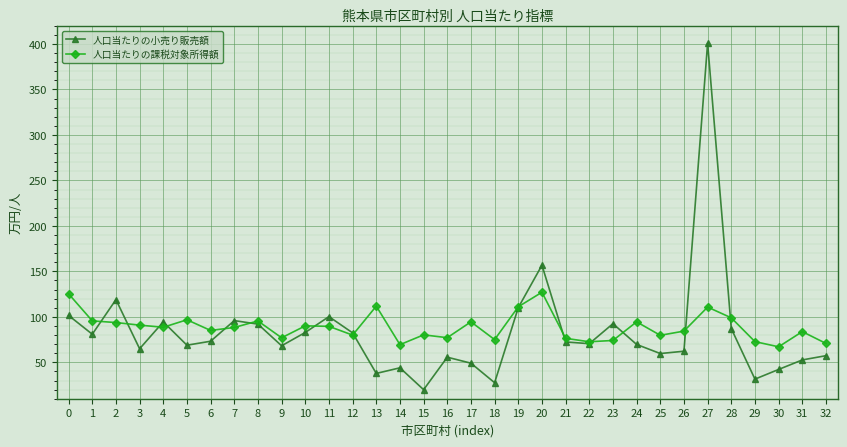

How many intersections are there between 人口当たりの課税対象所得額 and 人口当たりの小売り販売額?

14